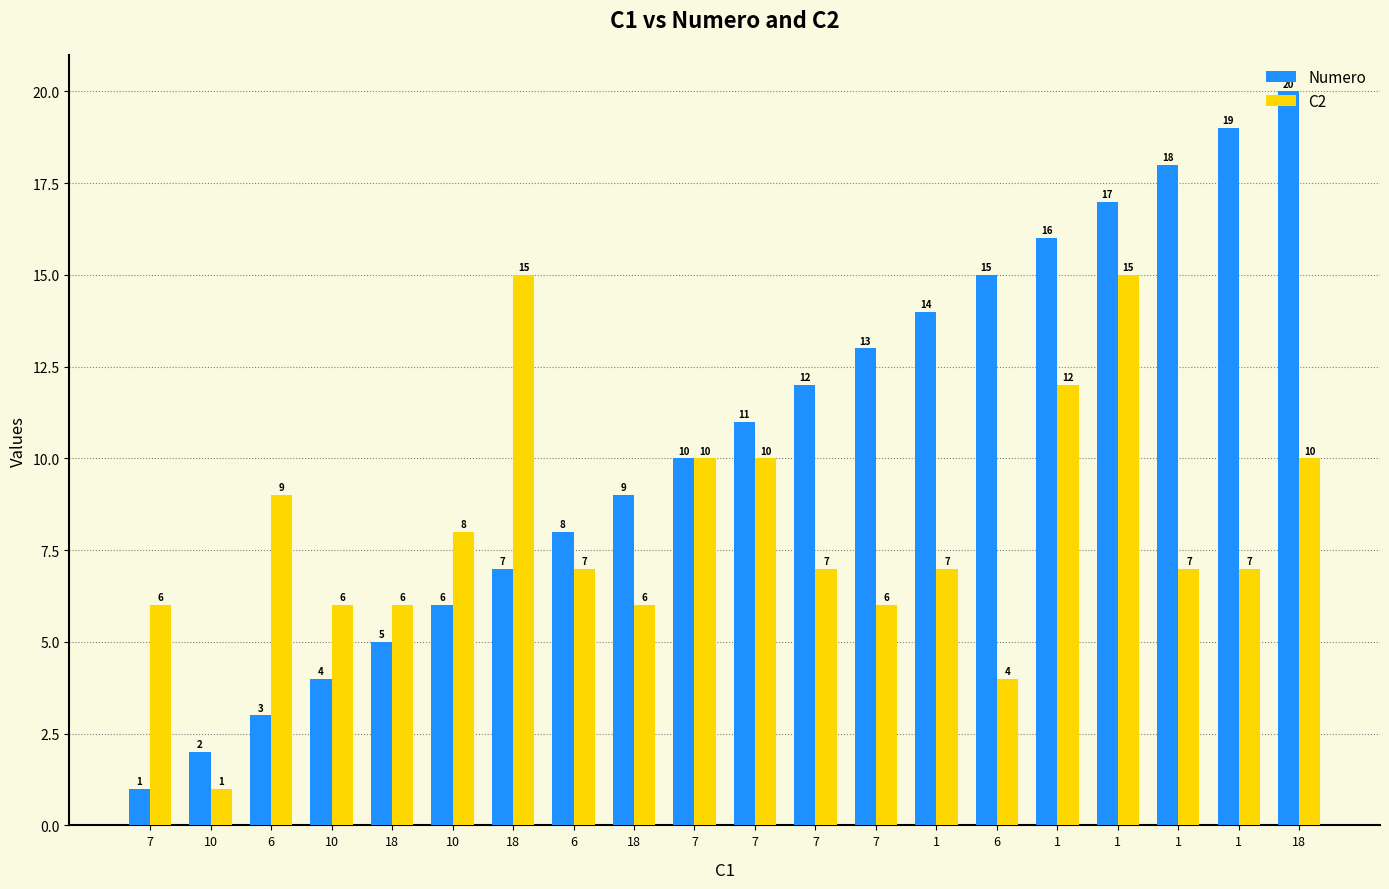

How many data points does each series have?

20